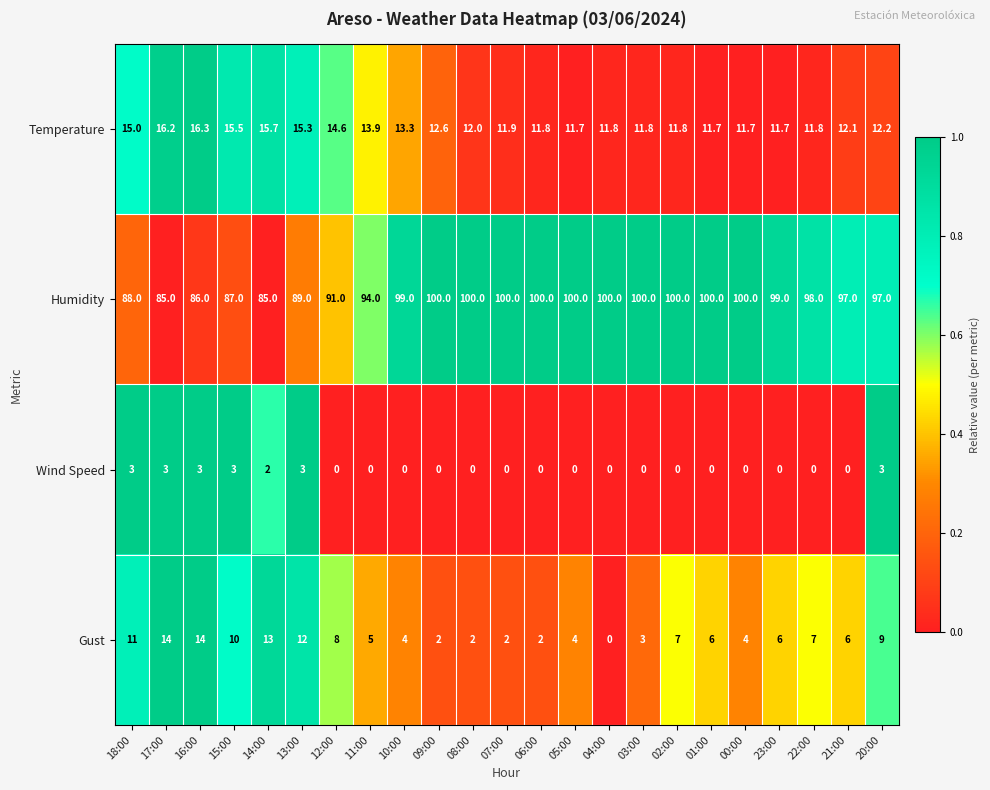

What is the total value across all series at 21:00?

115.1